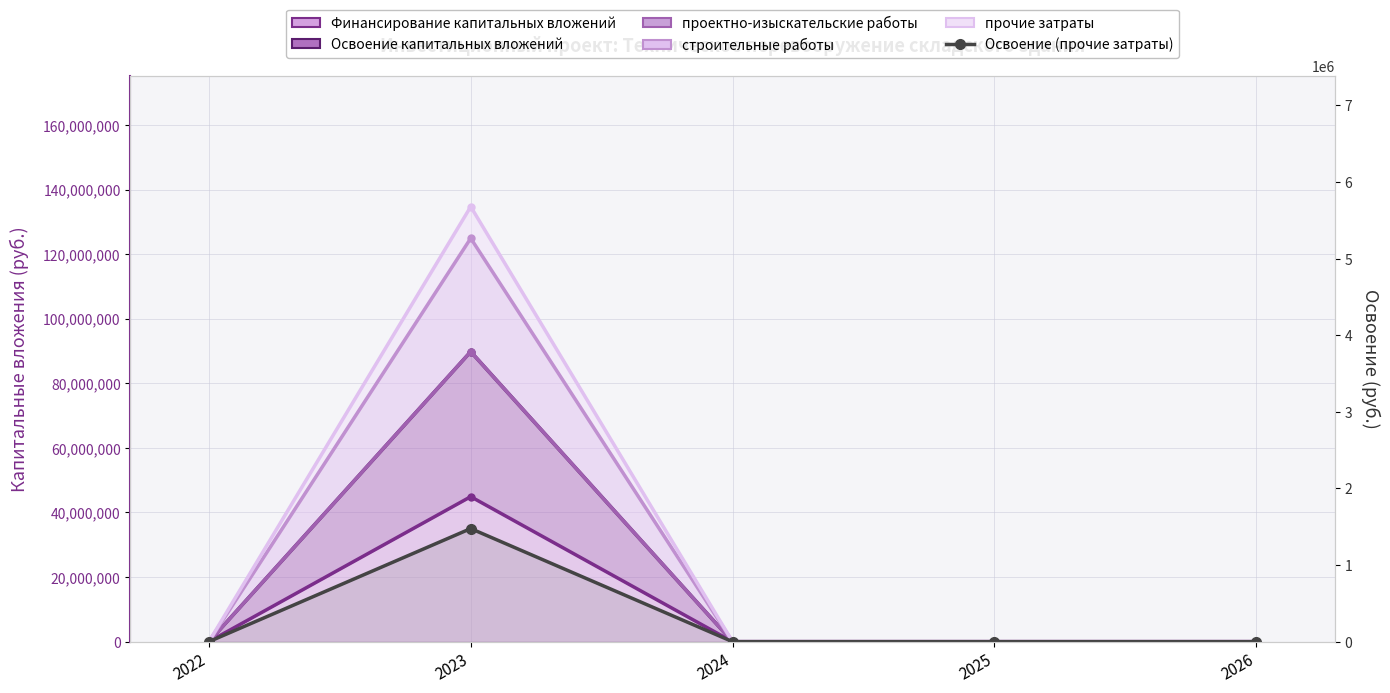

How many points are higher than both their immediate neighbors (excluding endpoints)?

1